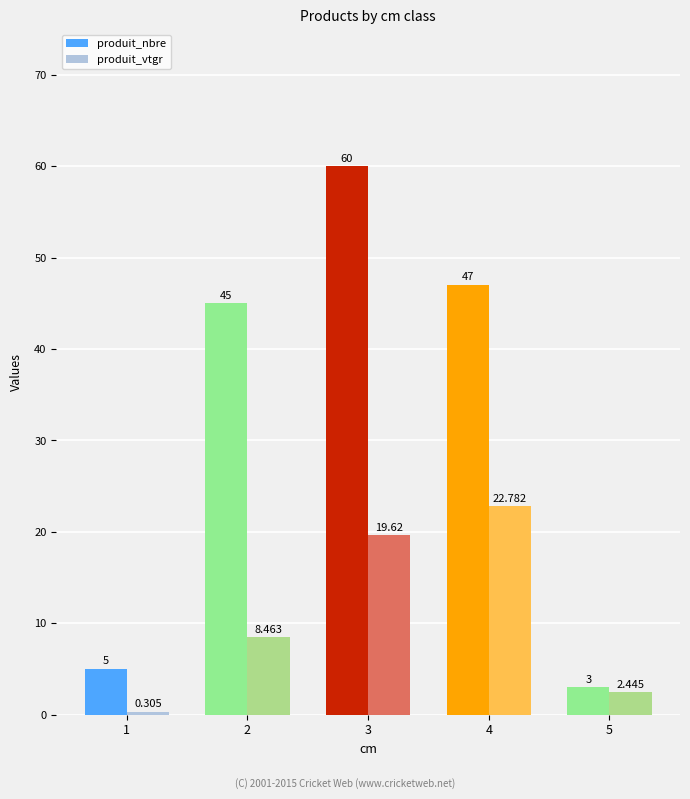

List the series in order of their overall mean, highest first.

produit_nbre, produit_vtgr